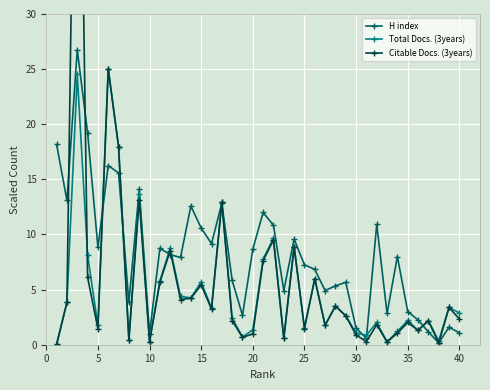

Which series has the largest total across all categories?

H index